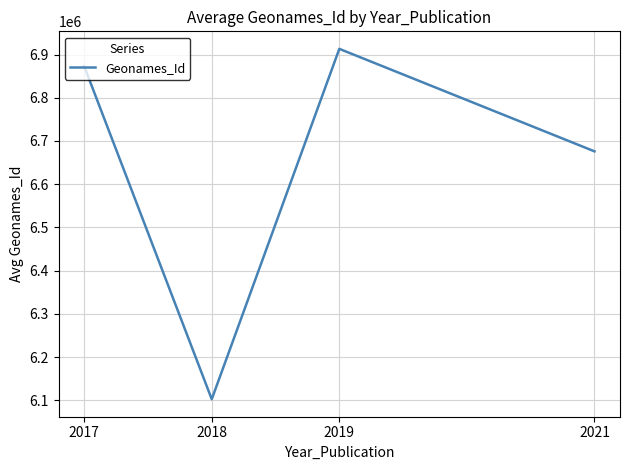

Rank the categories by value from lowest to highest.

2018, 2021, 2017, 2019